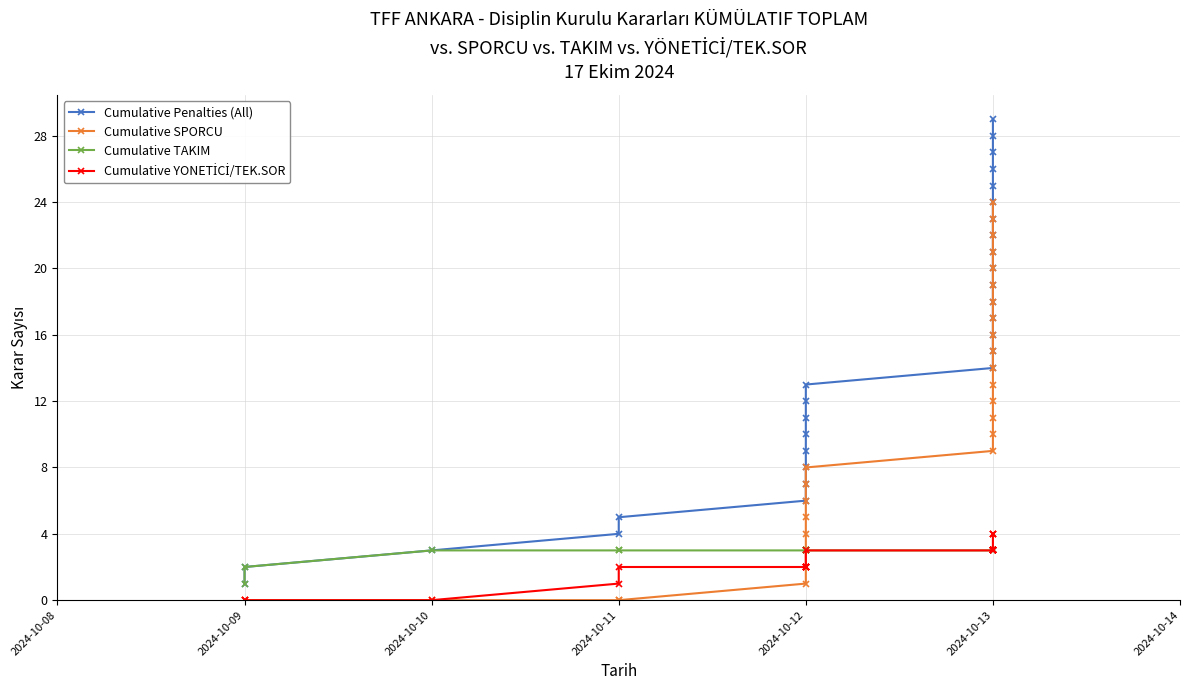

What is the difference between the second highest and minimum values in the Cumulative TAKIM series?

2